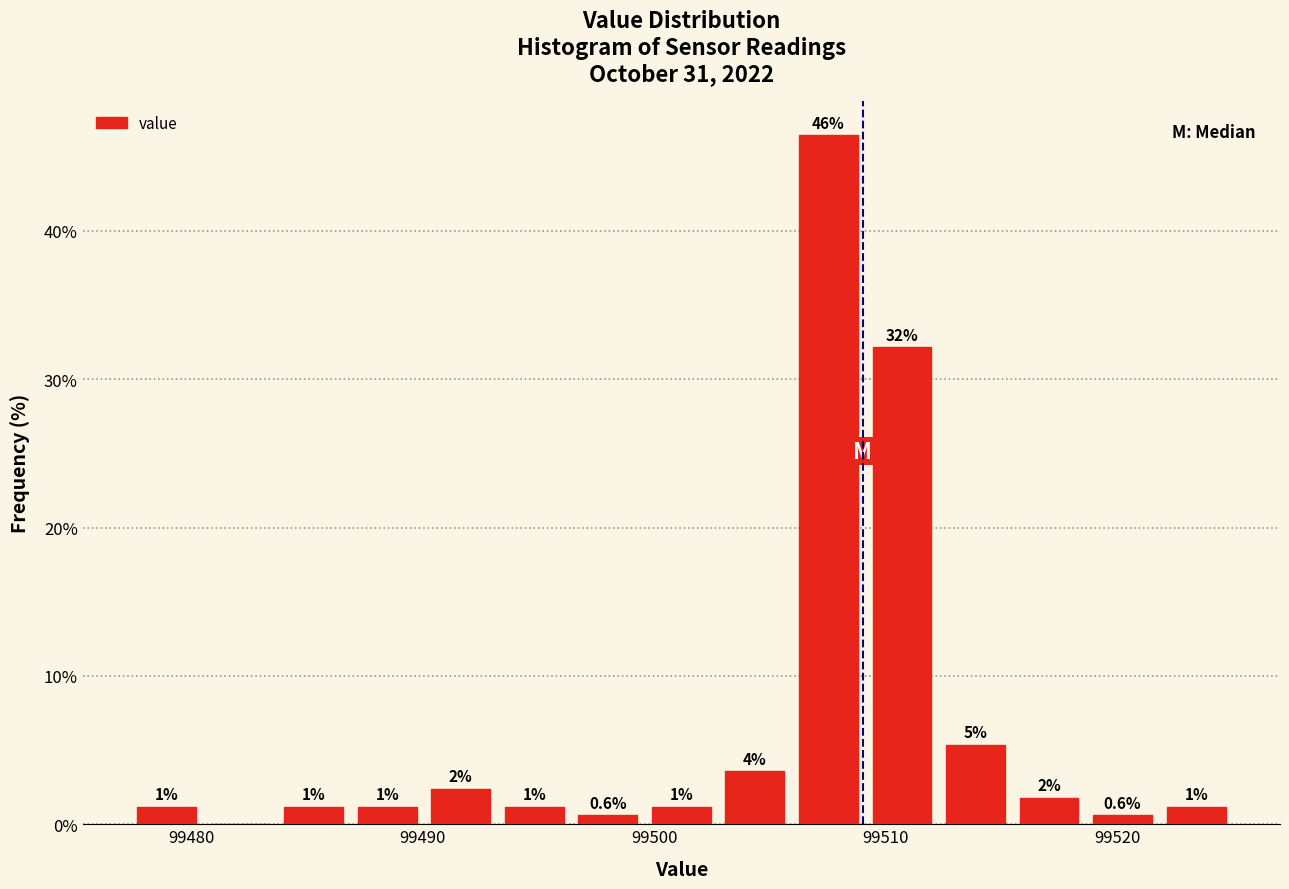

Around what value on the x-axis is the tallest bar? Give the approximate position of its centre, as read against the axis.

99508